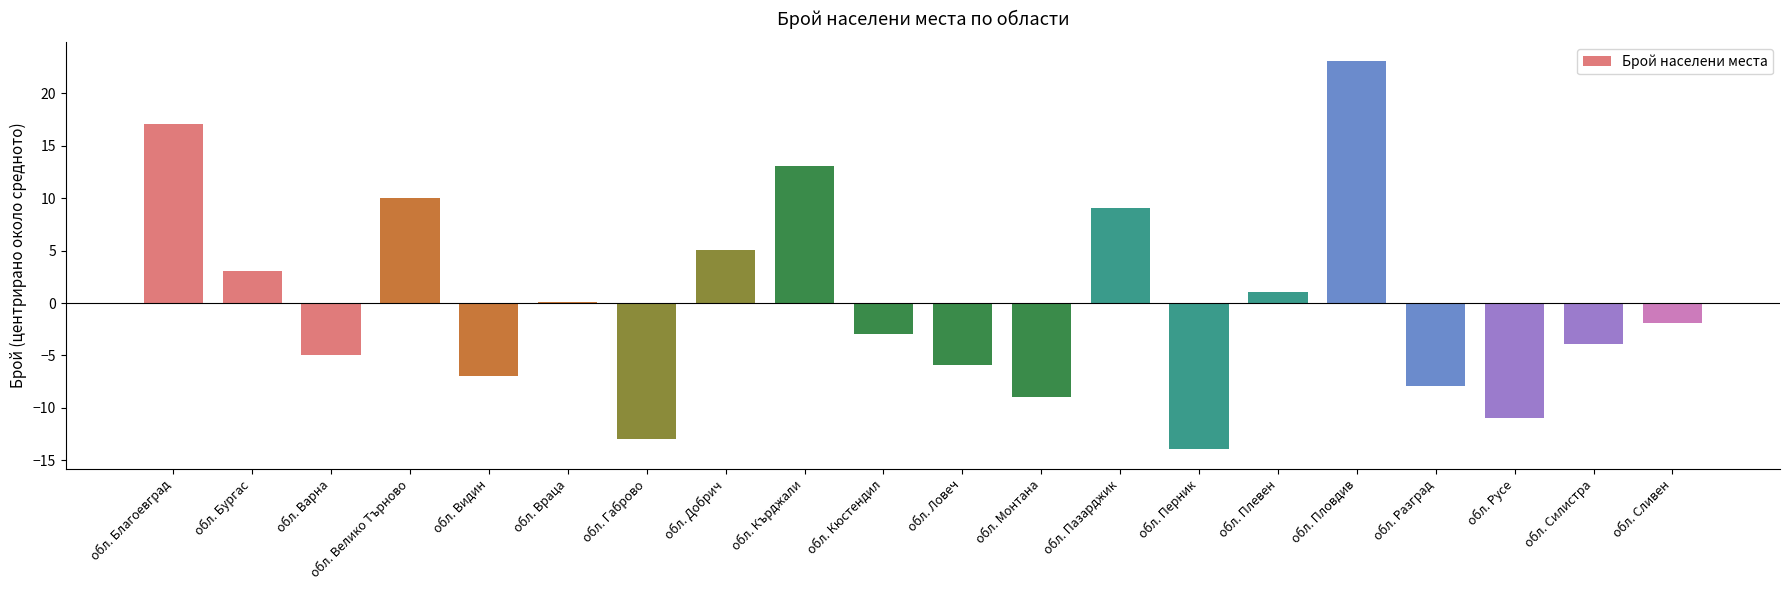

What is the sum of the values at обл. Перник and обл. Добрич?

-8.9